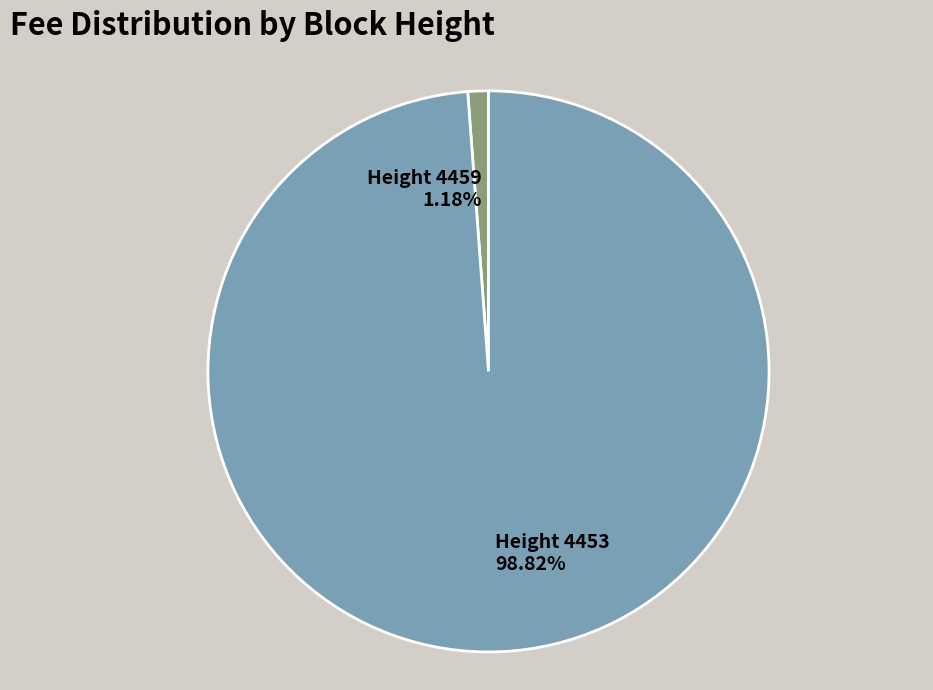

How many slices are in this pie chart?

2